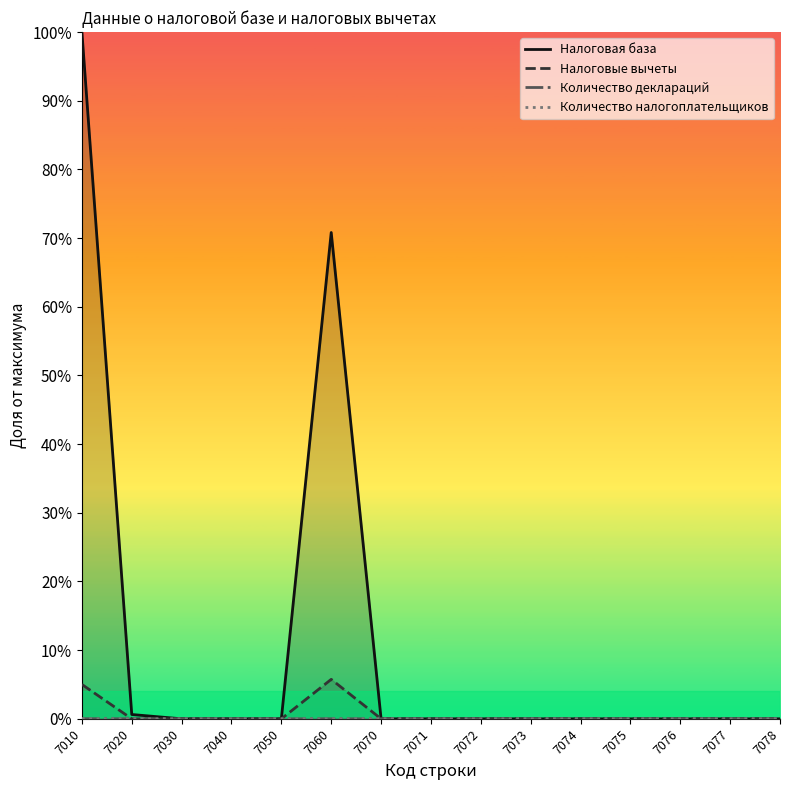

How many lines are shown in the chart?

4